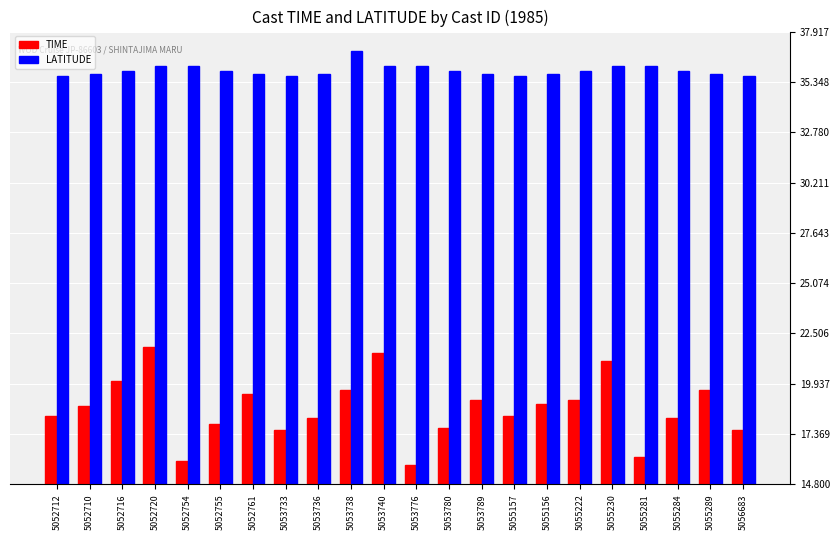

The LATITUDE series shows 36.2 at 5053740. True or false?

True